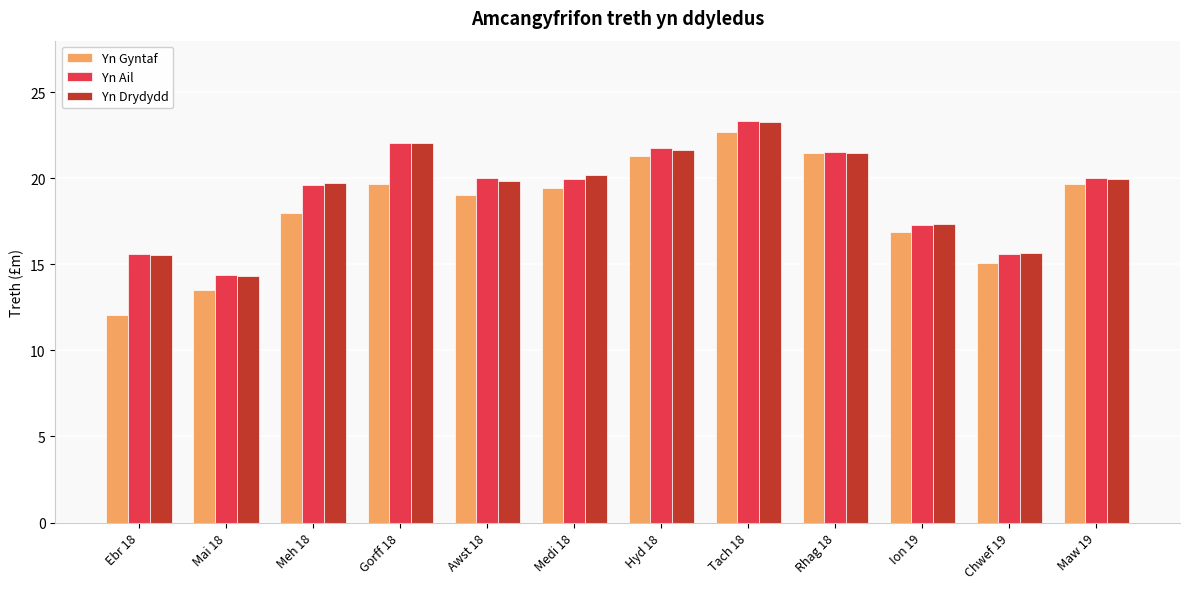

What is the highest value of the Yn Ail series?

23.3